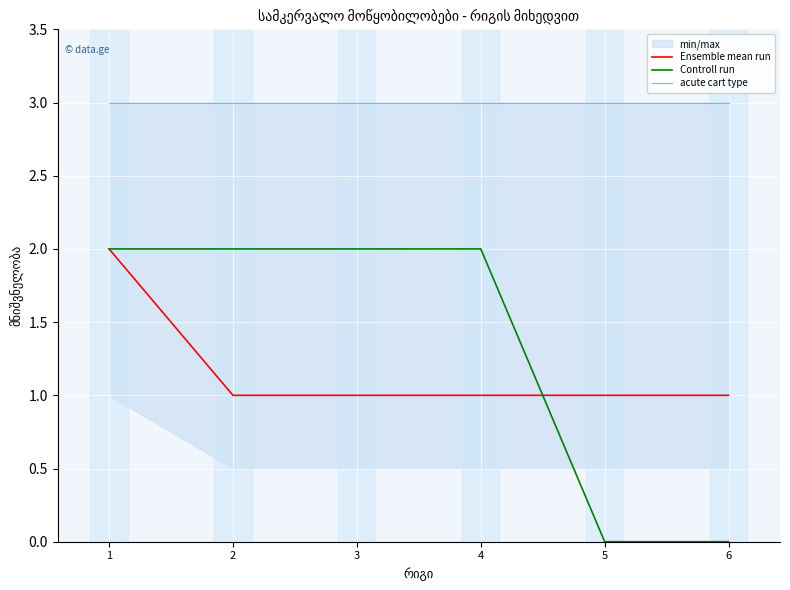

True or false: acute cart type and Ensemble mean run intersect in this chart.

False